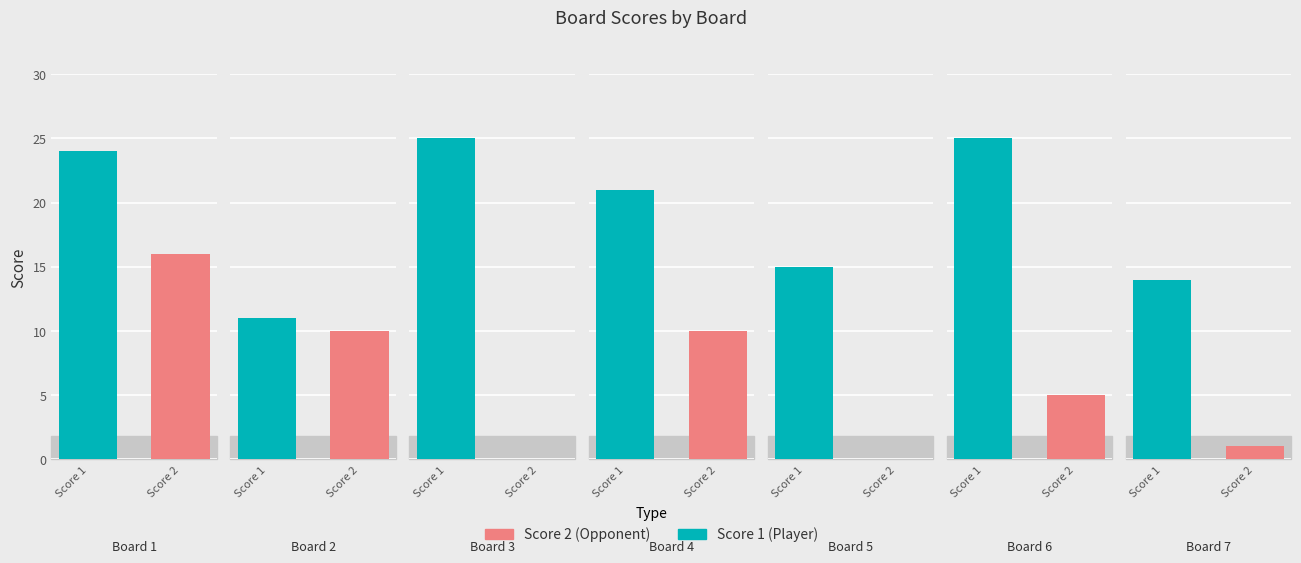

Is it true that Score 2 equals 0 at 7?

False